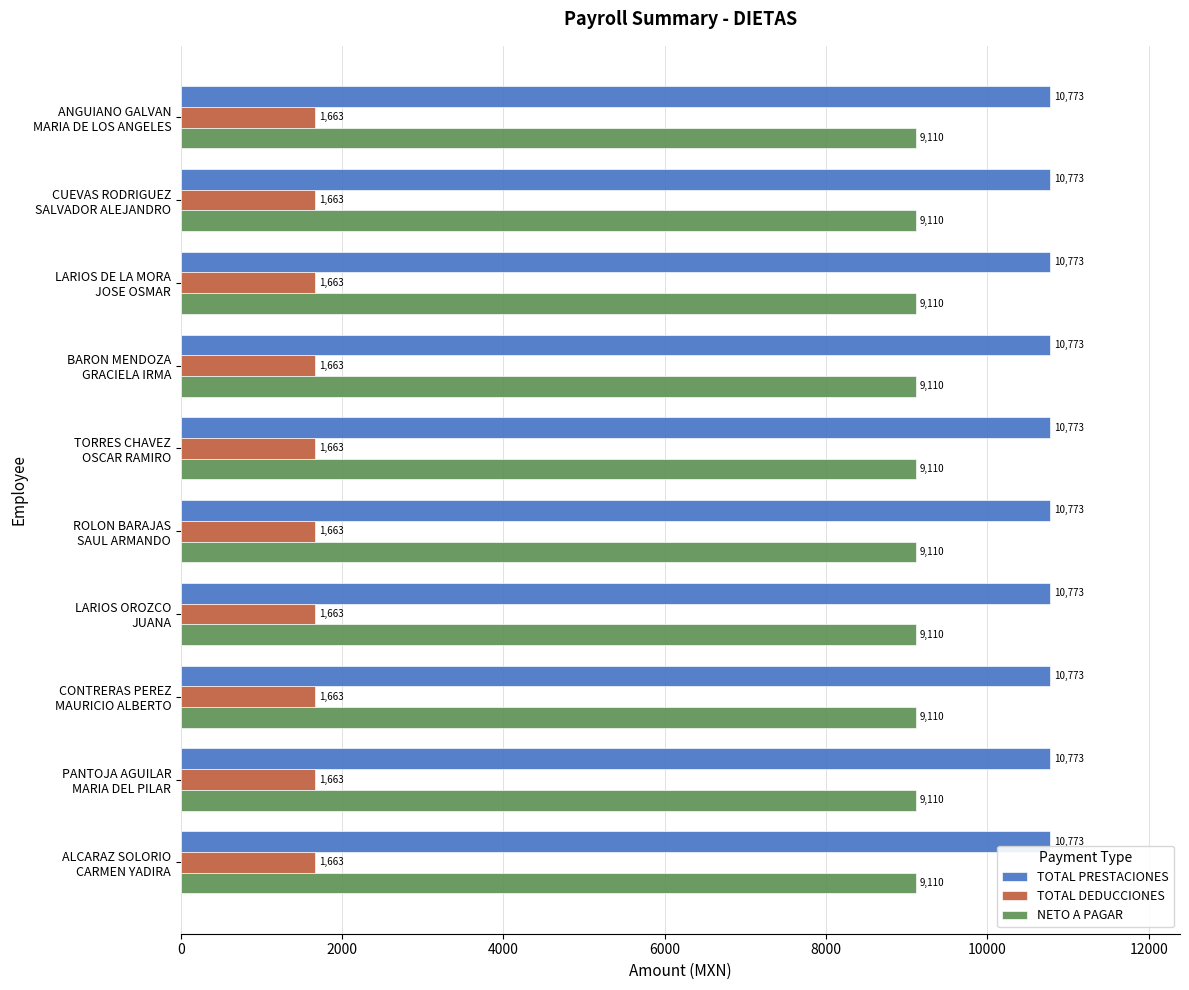

List the series in order of their peak value, highest first.

TOTAL PRESTACIONES, NETO A PAGAR, TOTAL DEDUCCIONES